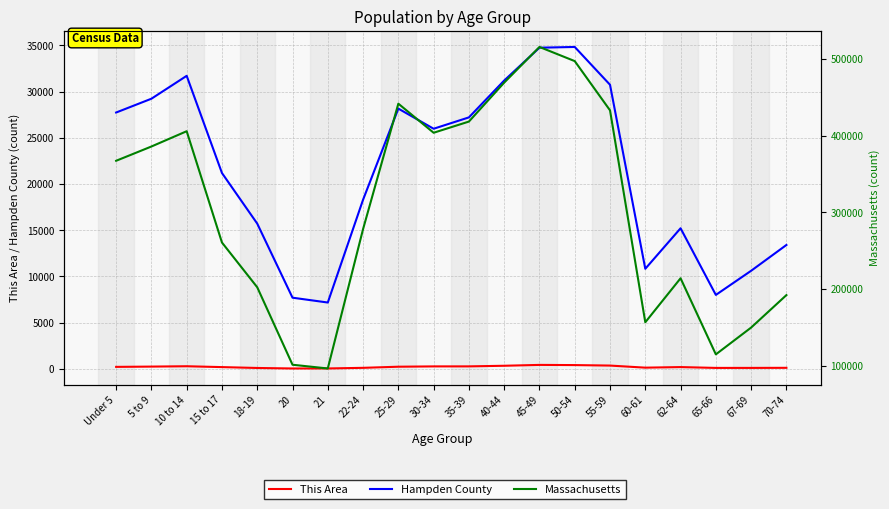

True or false: This Area and Massachusetts intersect in this chart.

False